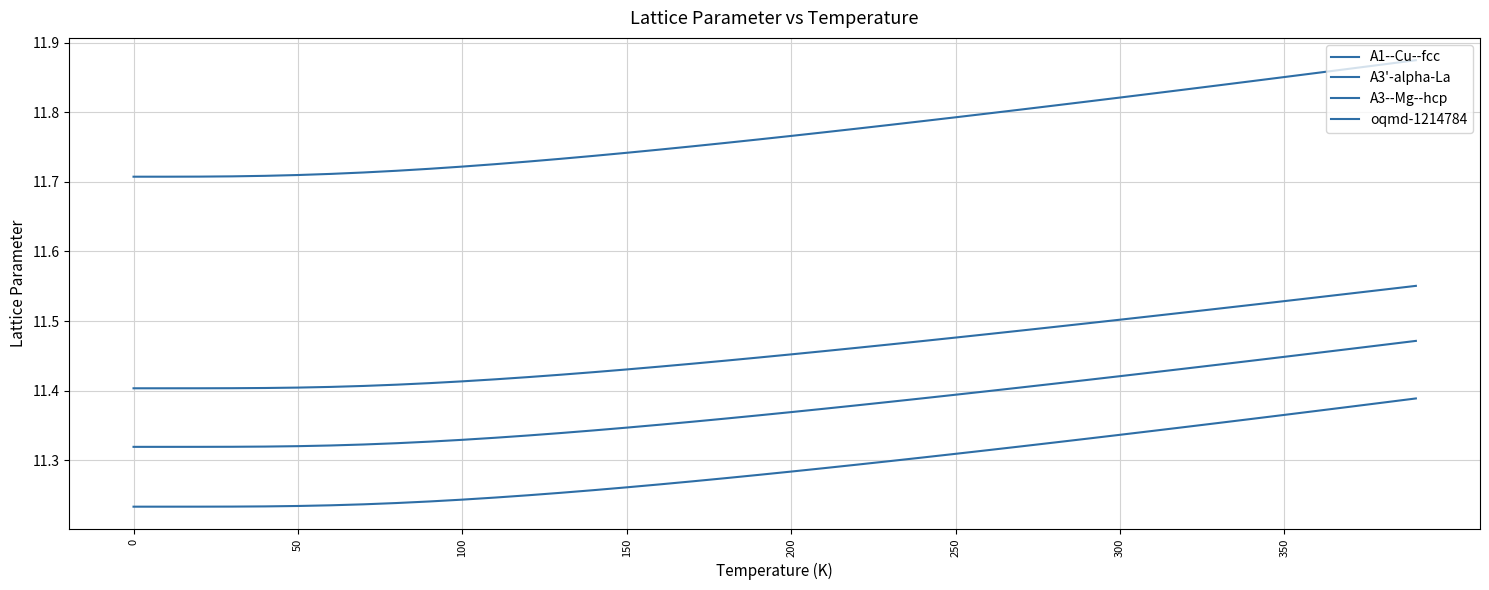

Does the chart display data point markers on the line(s)?

No